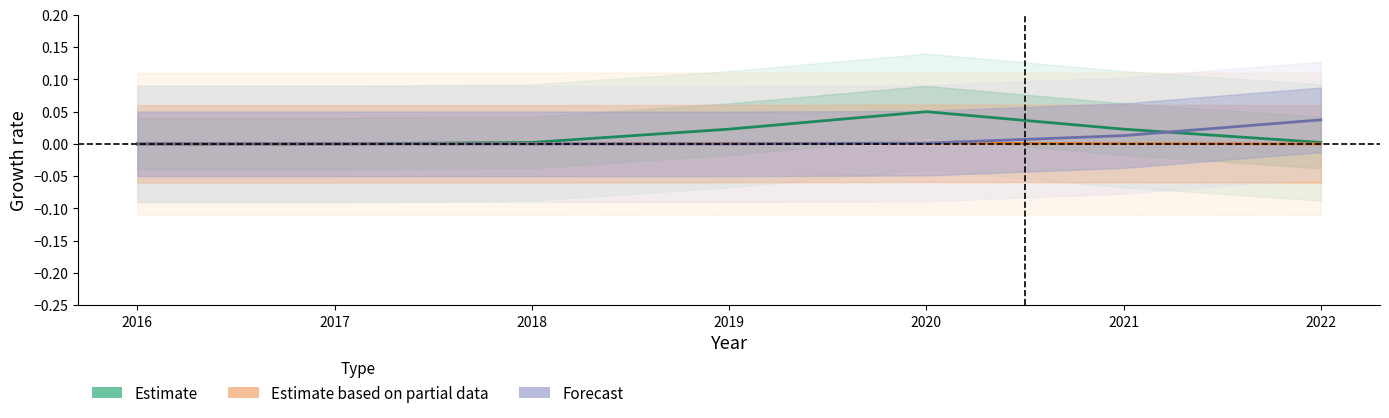

Is the value of Forecast at 2019 greater than the value of Estimate based on partial data at 2022?

No